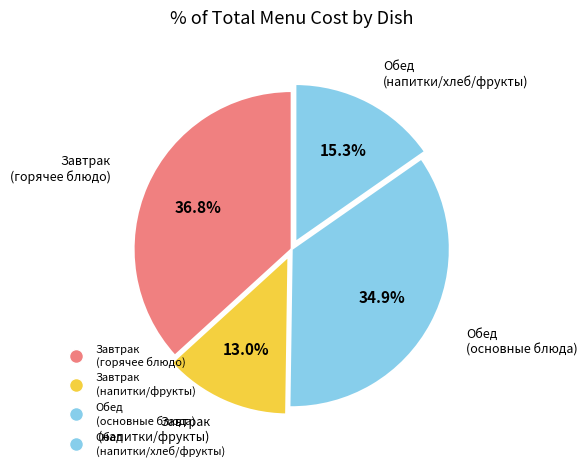

How many segments does this pie chart have?

4